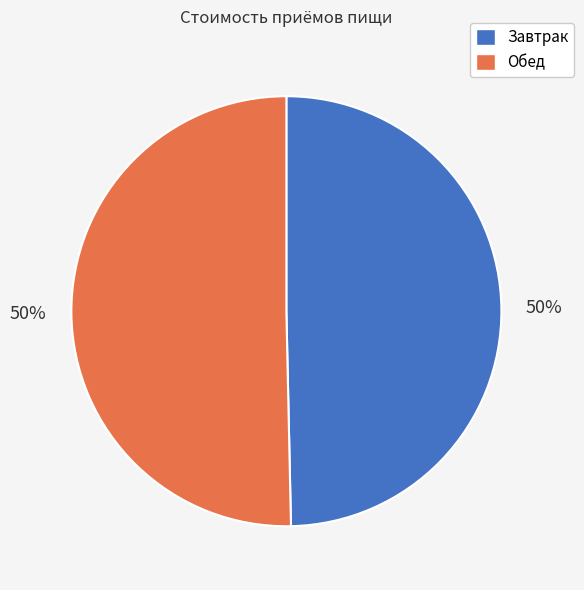

Do Обед and Завтрак together represent more than half of the pie?

Yes